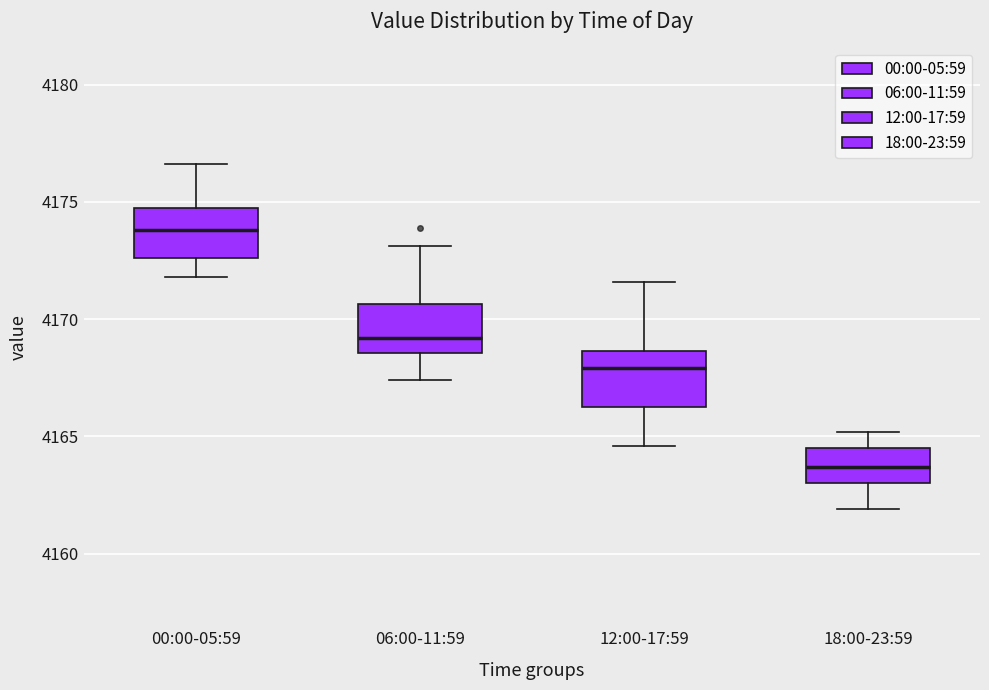

Which box has the highest median line?

00:00-05:59